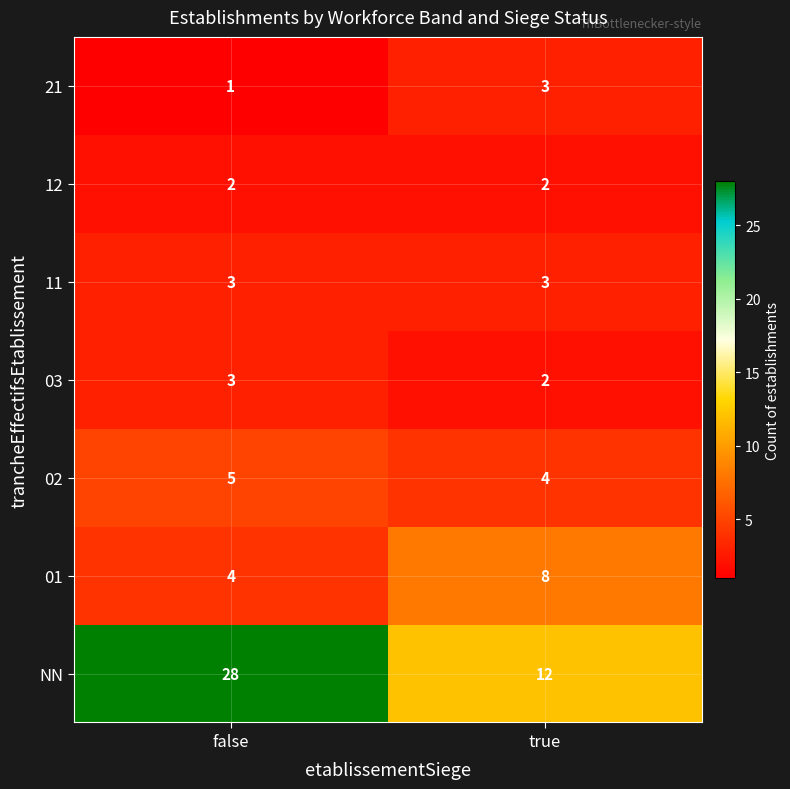

Which series has the largest range (max minus min)?

NN